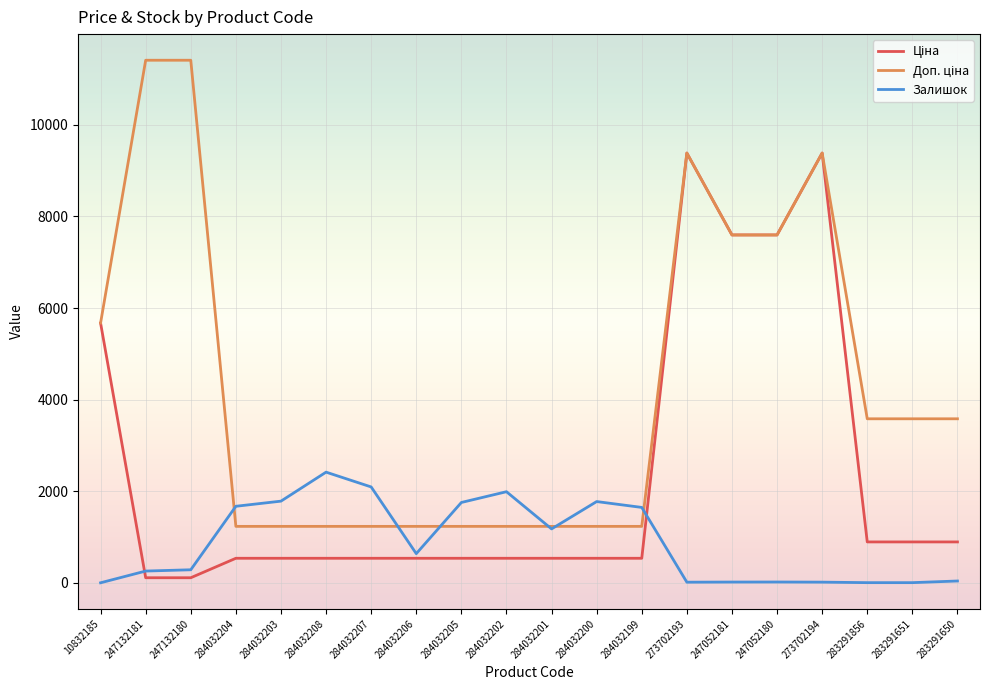

What is the maximum value shown in the chart?

11410.0